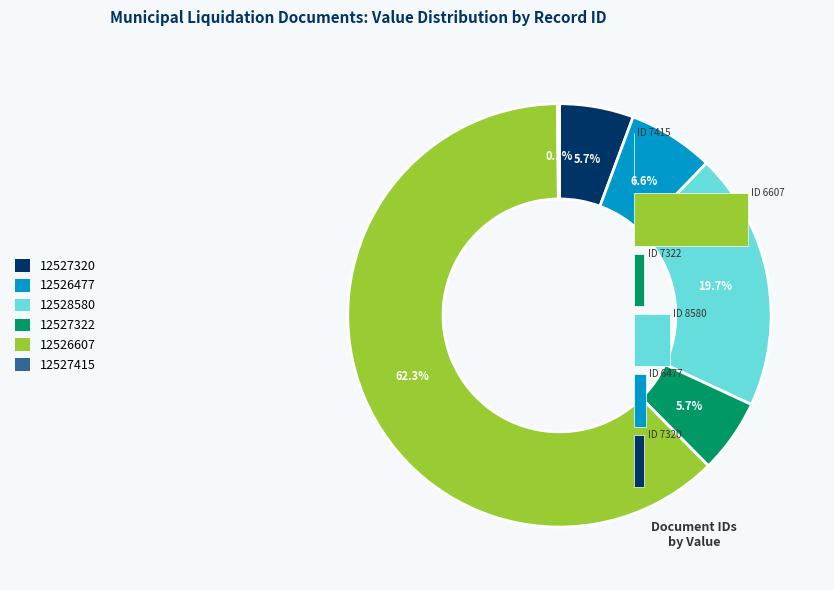

Which has a higher value, 12526477 or 12527415?

12526477